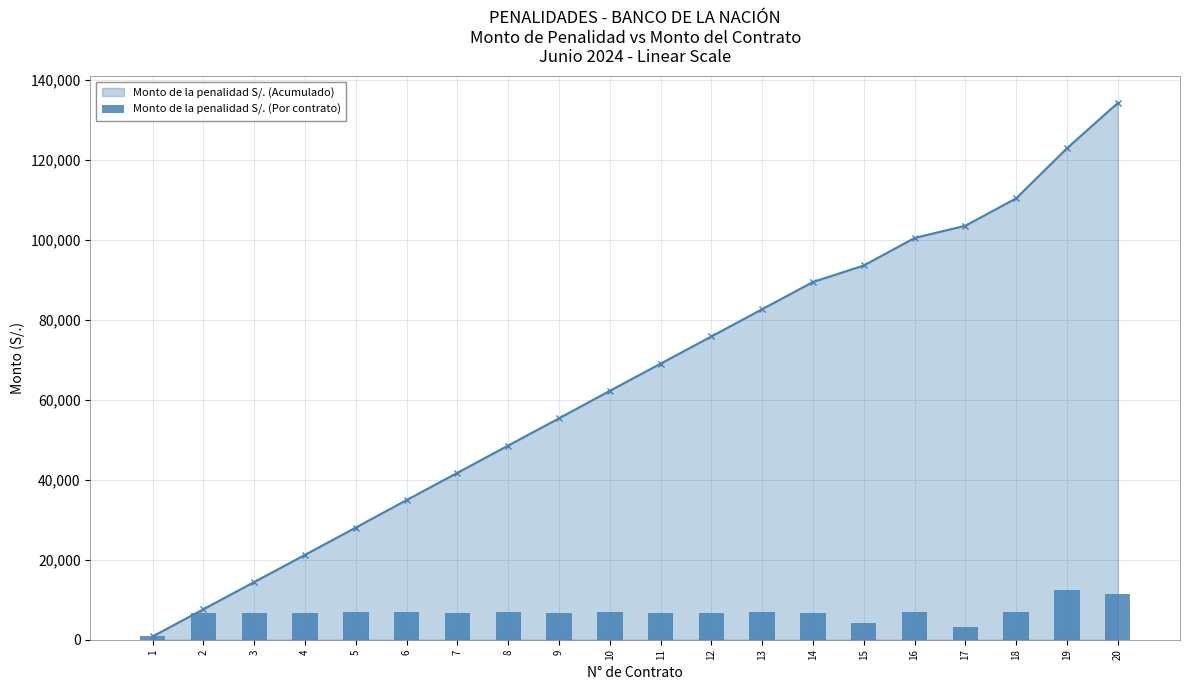

True or false: the data shows 6803.6 at 14.

True